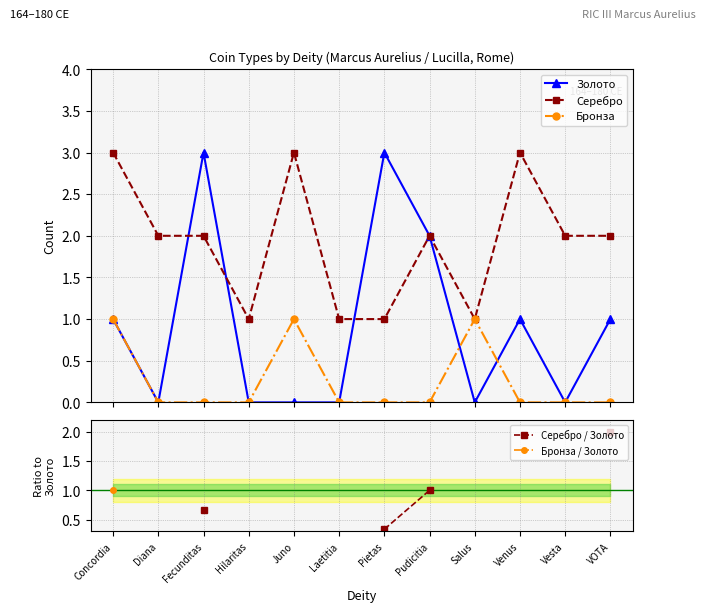

What are all the series names shown in the legend?

Золото, Серебро, Бронза, Серебро / Золото, Бронза / Золото